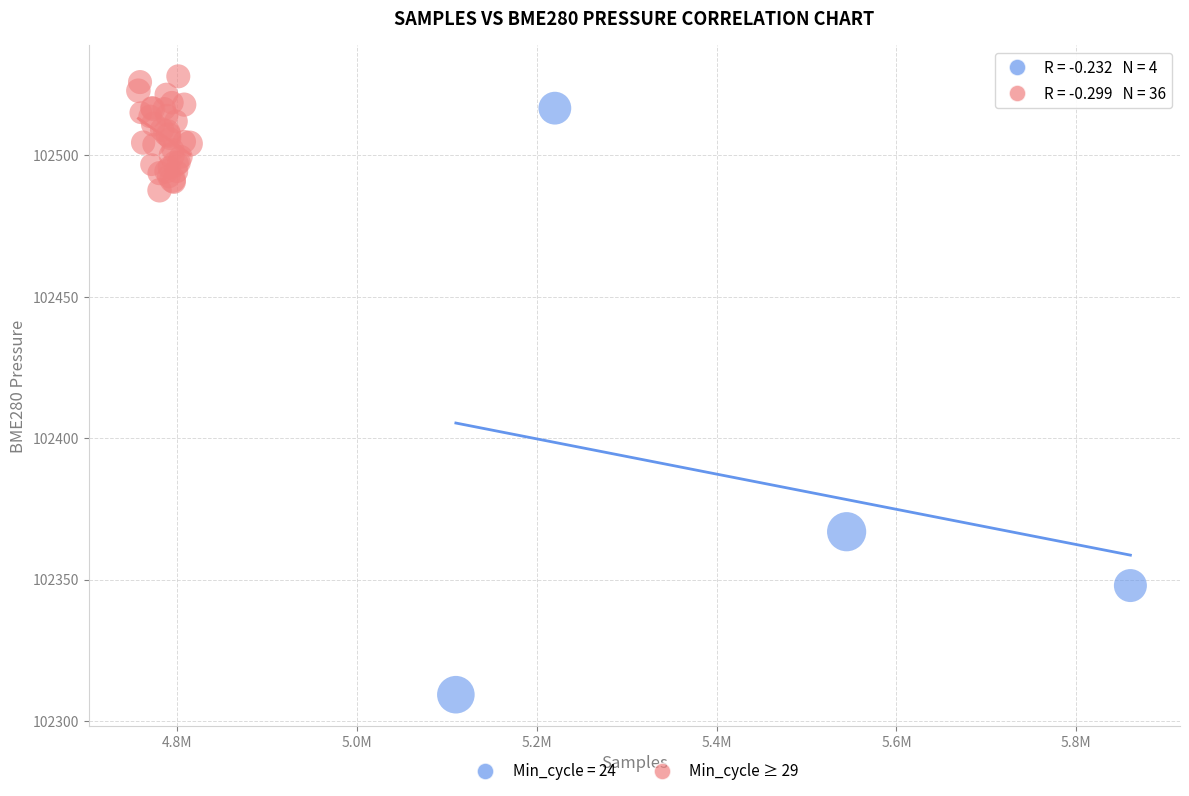

Which series has the largest Y range (max minus min)?

Min_cycle = 24